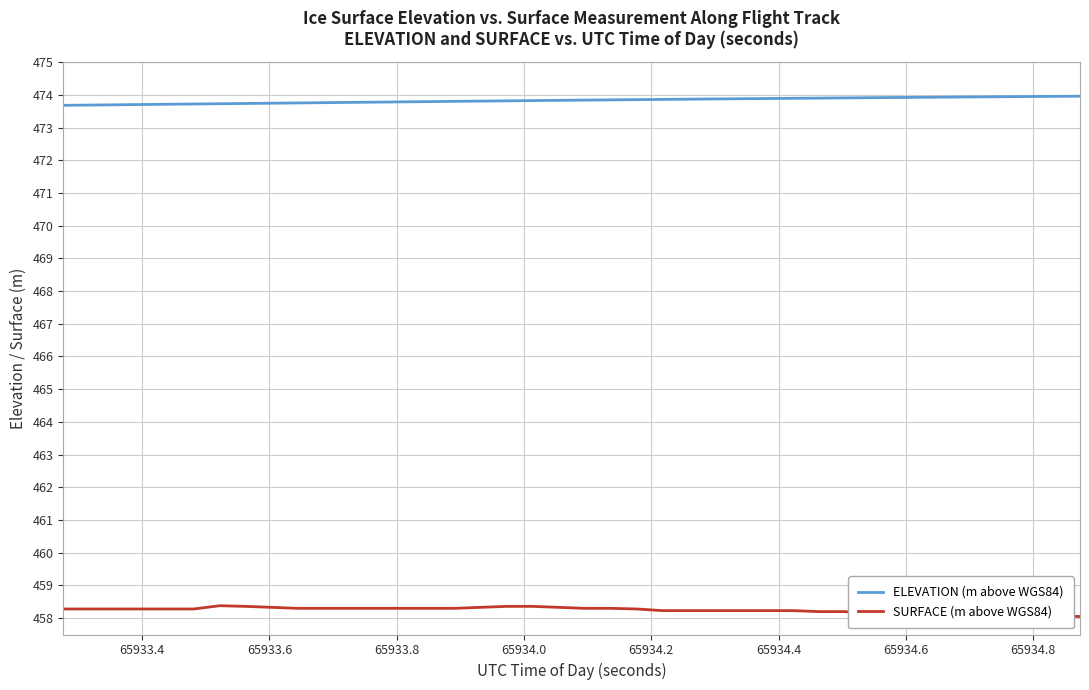

What is the maximum value for ELEVATION (m above WGS84)?

474.0